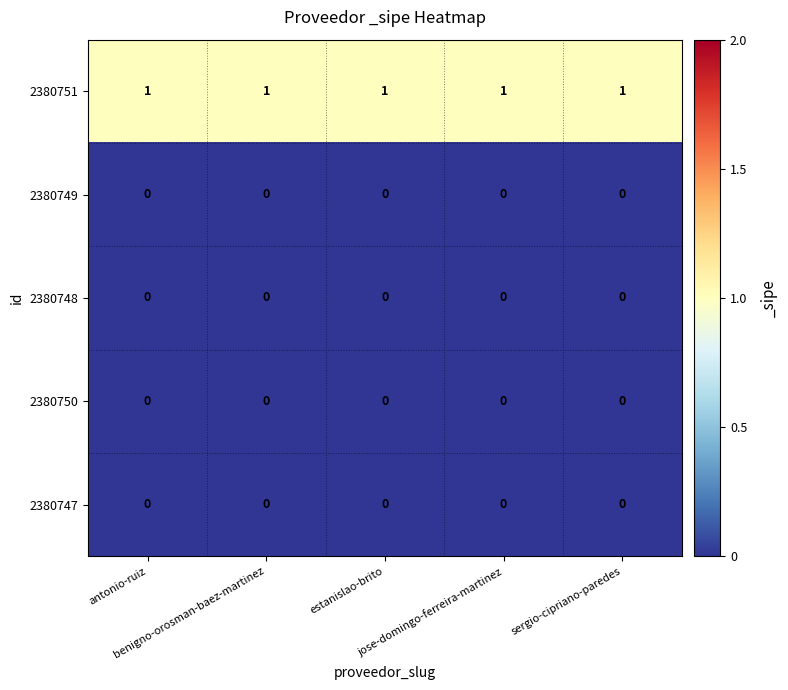

What is the total value across all series at benigno-orosman-baez-martinez?

1